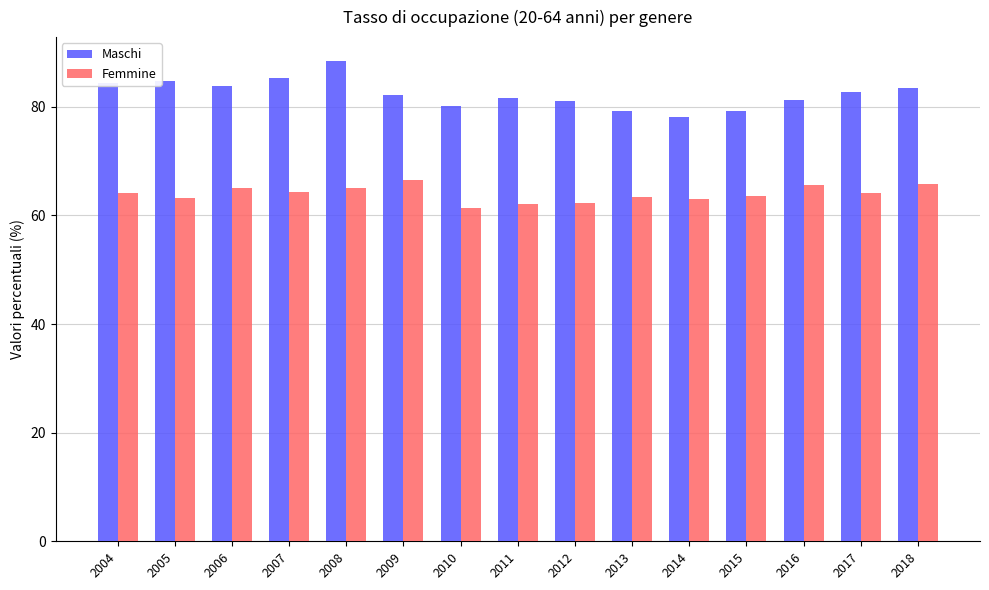

What is the total value across all series at 2011?

143.7